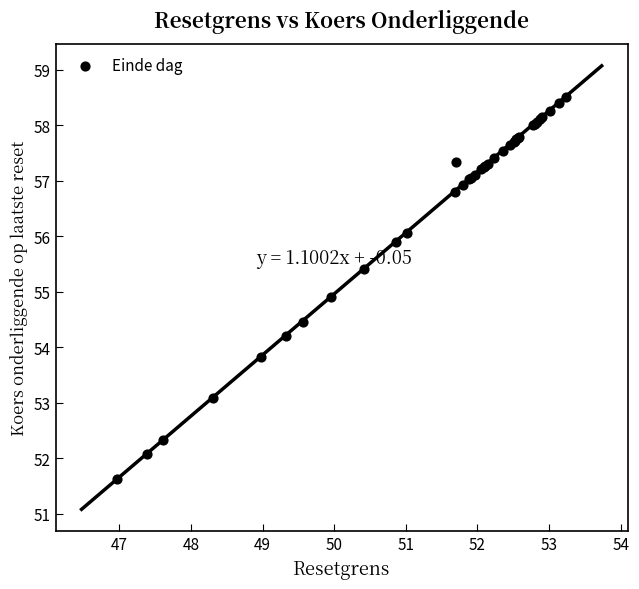

What Y value in the scatter plot is closest to 55?

54.9